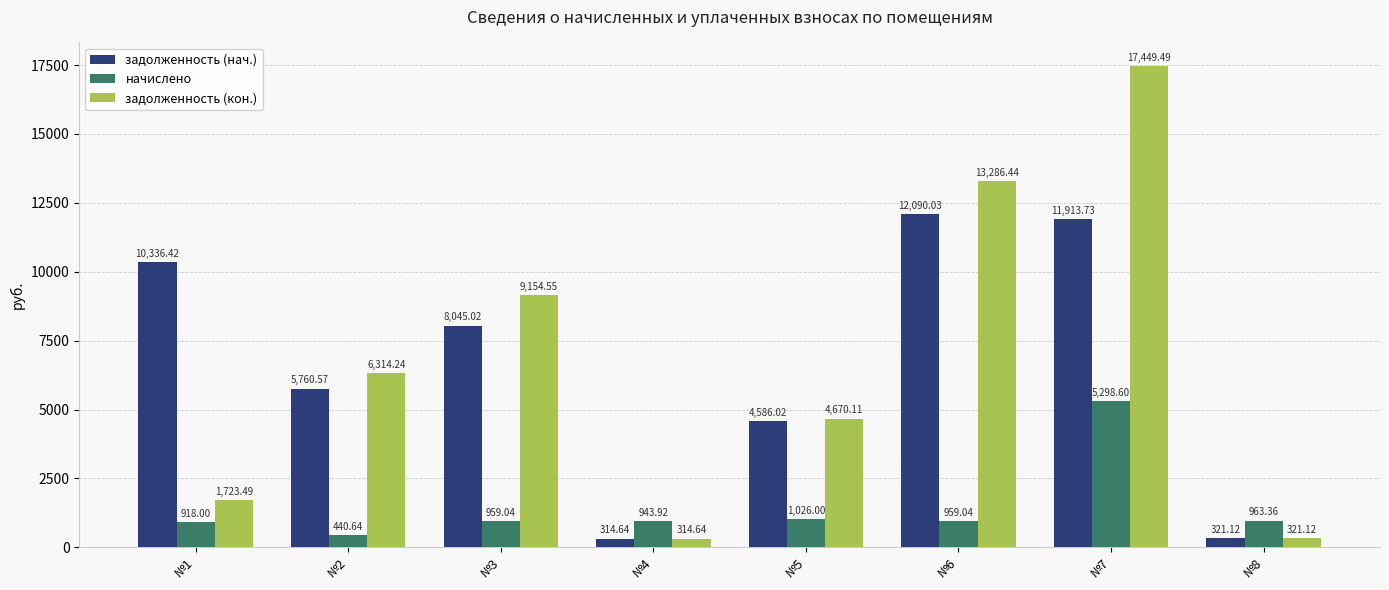

What is the value of the задолженность (нач.) bar at the 7th from the left?

11913.7